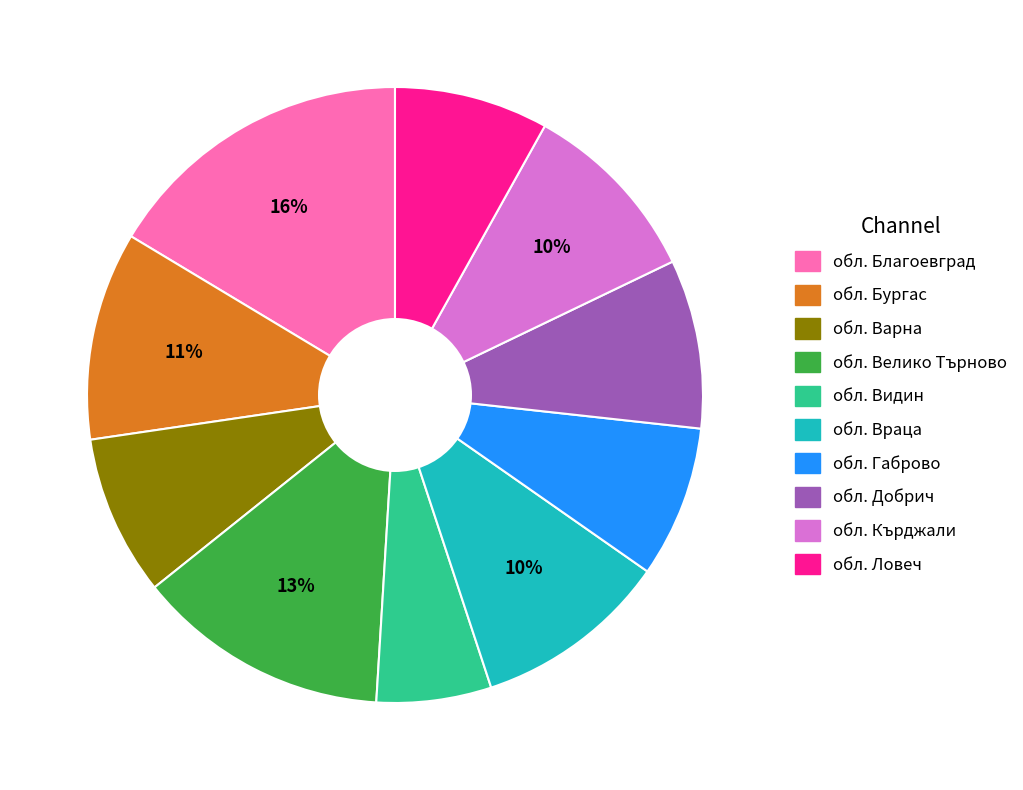

True or false: обл. Кърджали accounts for 16% of the total.

False